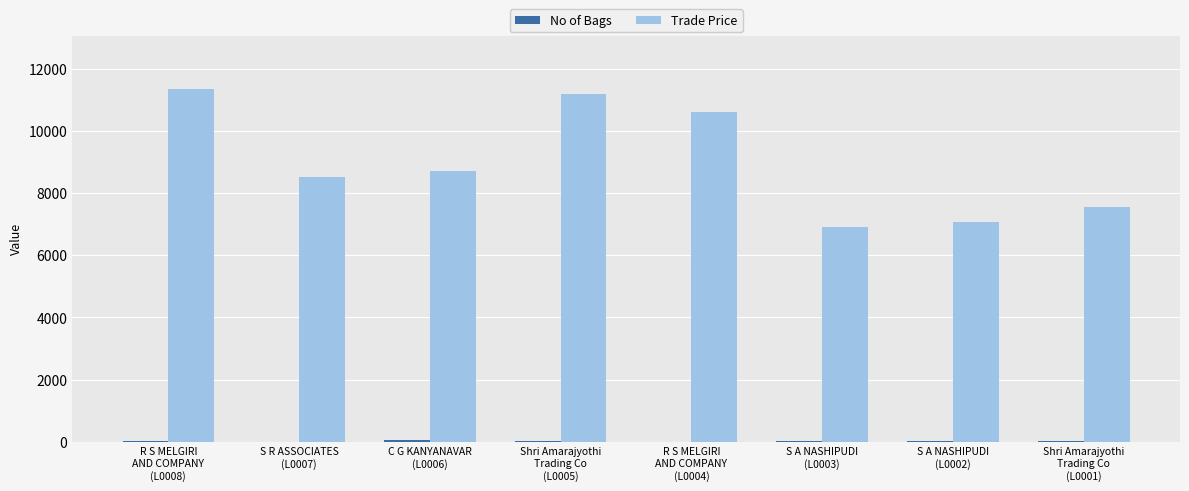

Are the bars horizontal?

No